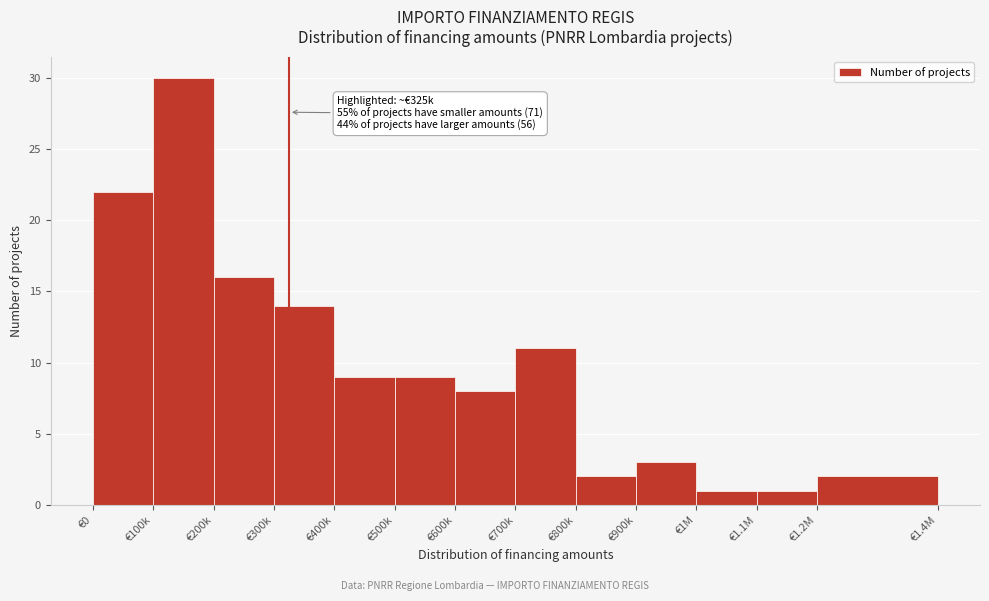

Reading right to left, list all the values displayed in this chart.

€1.2M=2	€1.1M=1	€1M=1	€900k=3	€800k=2	€700k=11	€600k=8	€500k=9	€400k=9	€300k=14	€200k=16	€100k=30	€0=22